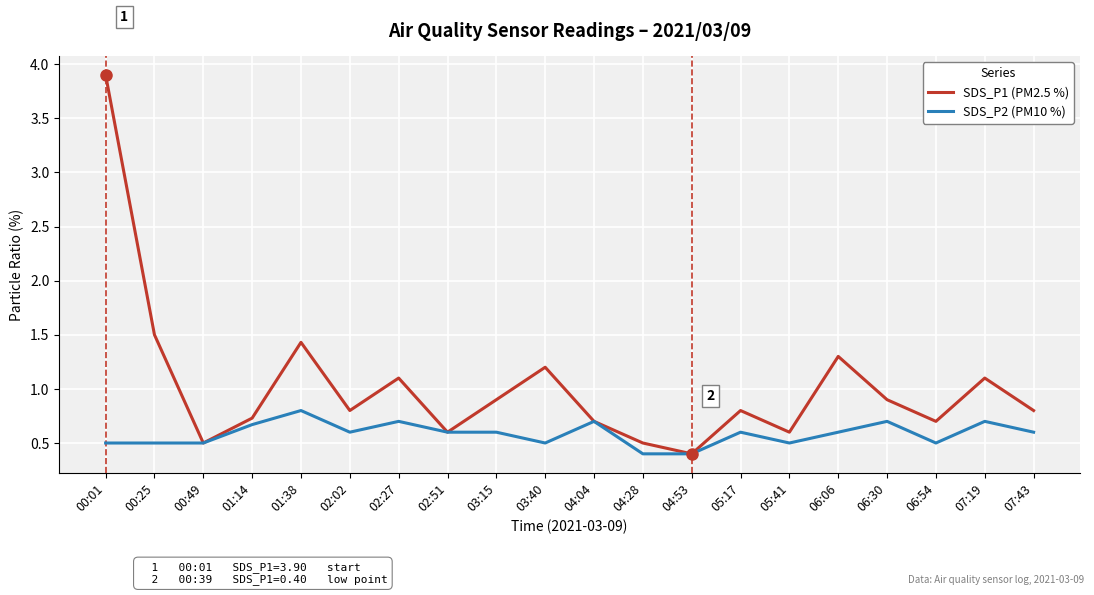

Is the value of SDS_P2 (PM10 %) at 06:54 greater than the value of SDS_P1 (PM2.5 %) at 02:02?

No